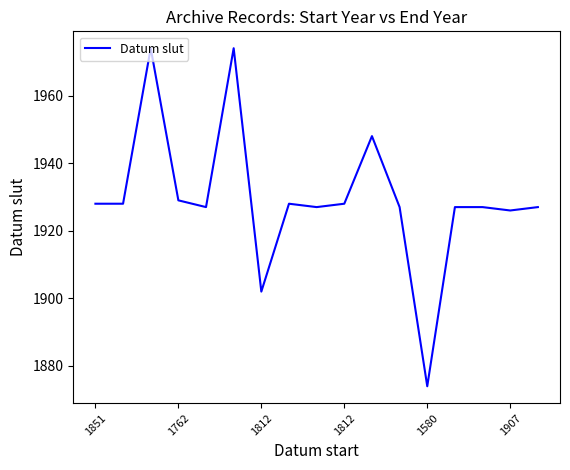

Reading right to left, extract all data points from this chart.

1927	1926	1927	1927	1874	1927	1948	1928	1927	1928	1902	1974	1927	1929	1974	1928	1928